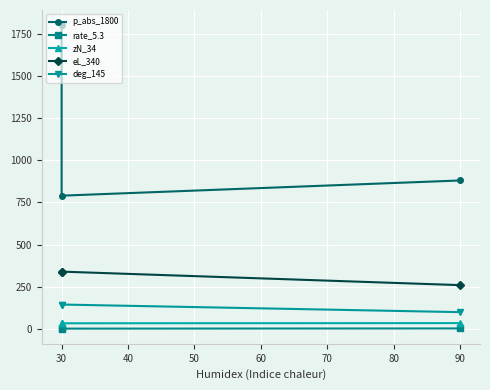

What are all the series names shown in the legend?

p_abs_1800, rate_5.3, zN_34, eL_340, deg_145